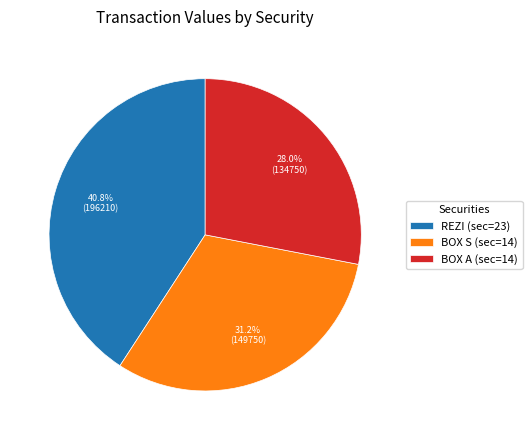

Which category has the biggest portion of the pie?

REZI (sec=23)